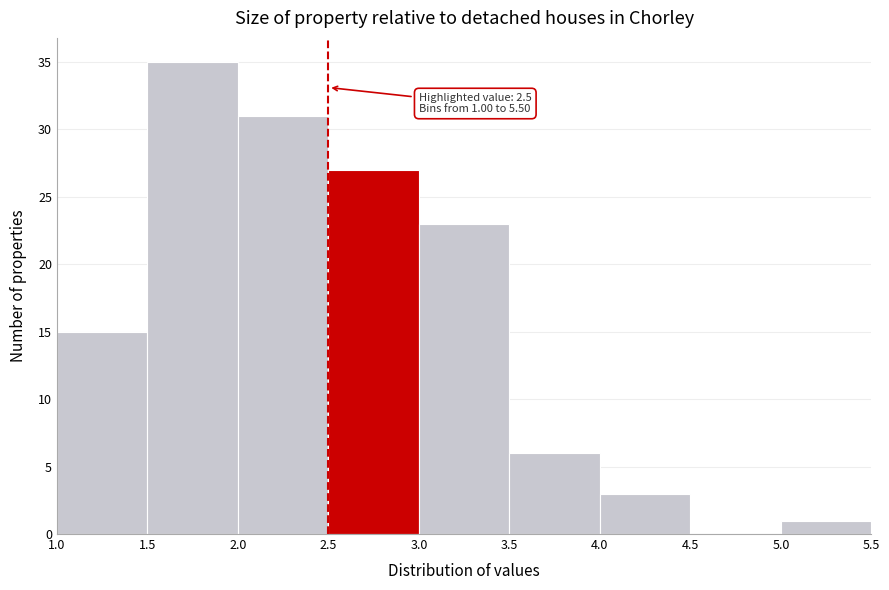

Over which range of the x-axis is the bar tallest?

1.5 to 2.0